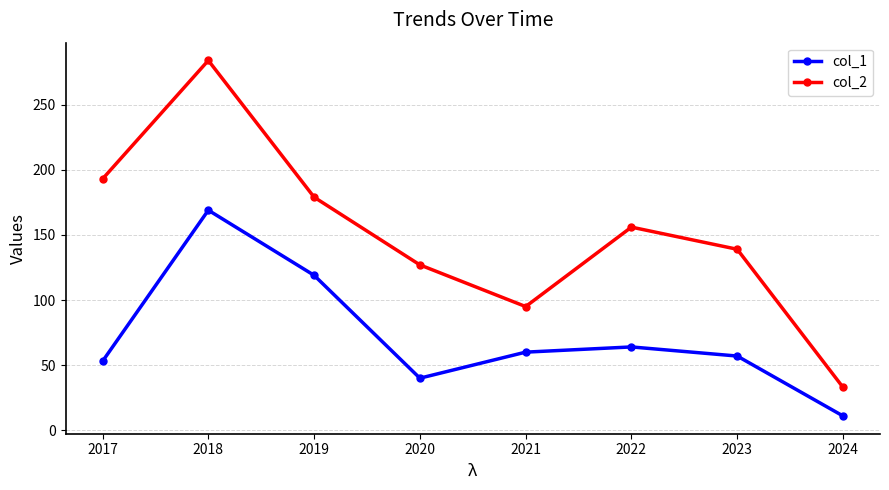

What is the value of the col_1 point at the 1st from the left?

53